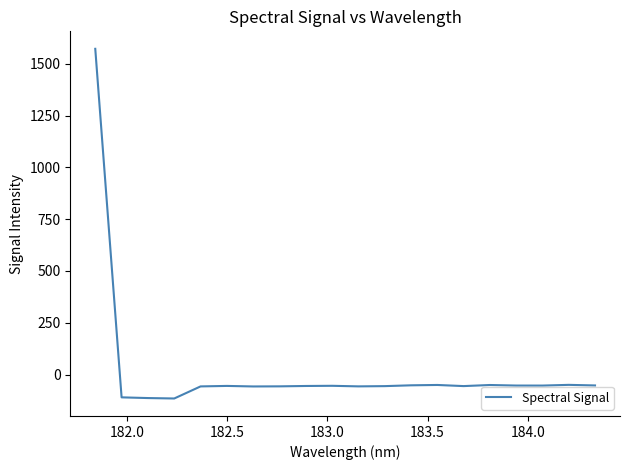

What is the difference between the maximum and minimum values?

1687.6